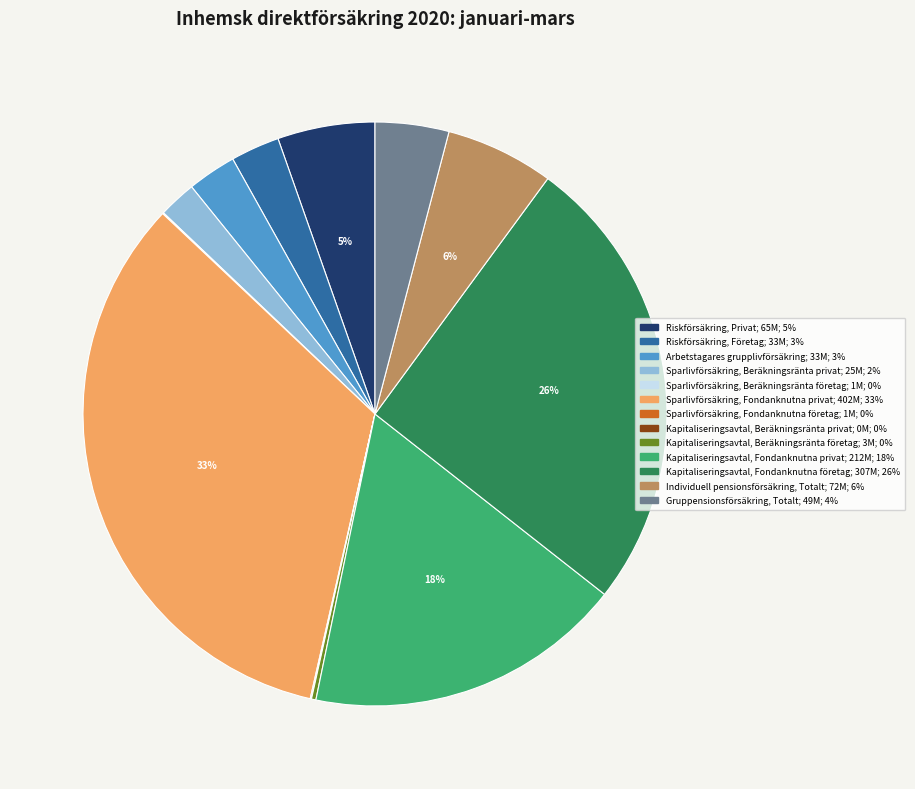

The Sparlivförsäkring, Beräkningsränta privat slice represents 13% of the pie. True or false?

False